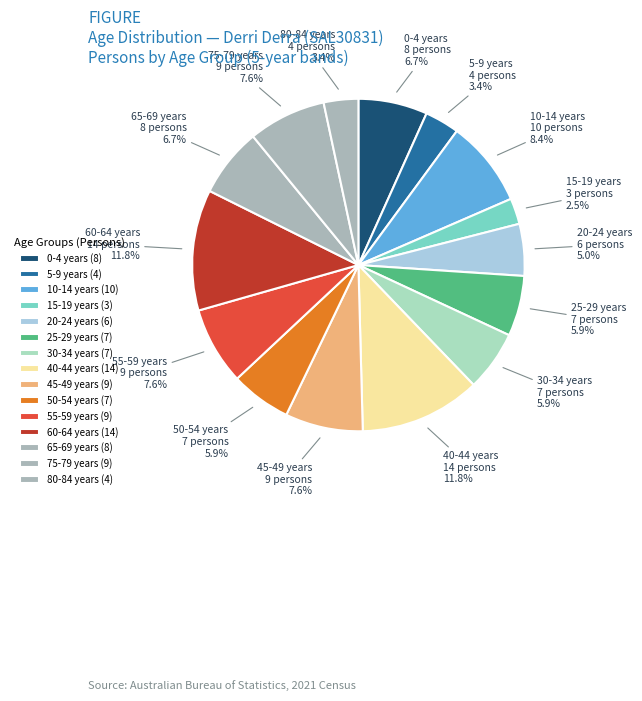

Is it true that 5-9 years is 17% of the pie?

False